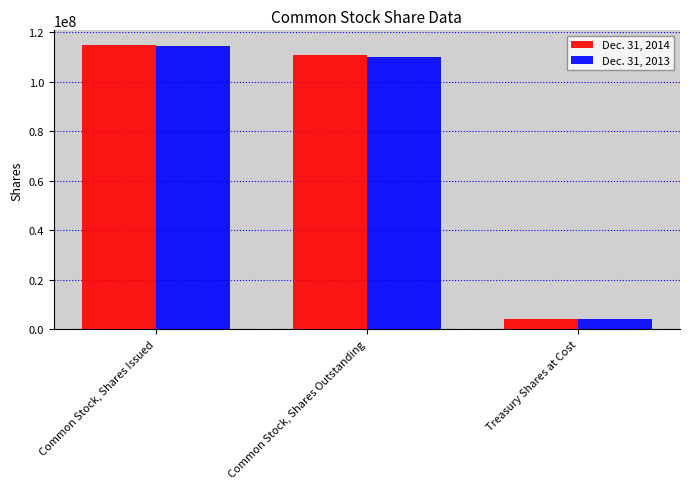

What is the sum of the Dec. 31, 2013 values at Treasury Shares at Cost and Common Stock, Shares Issued?

118629078